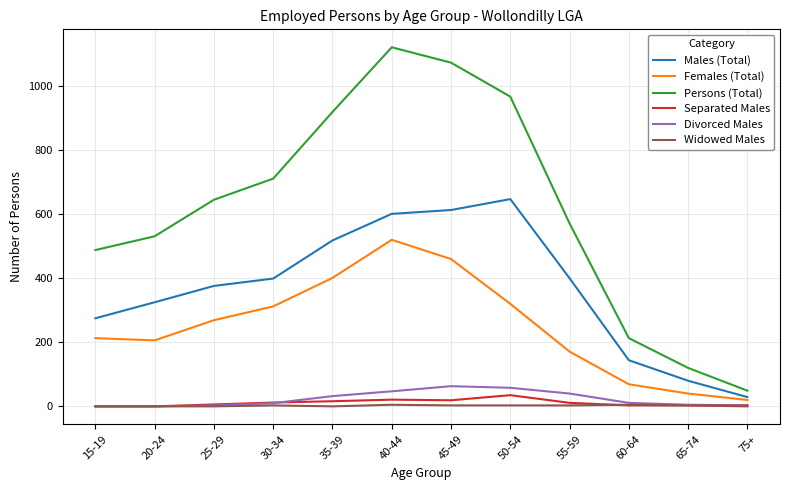

Which series has the largest total across all categories?

Persons (Total)